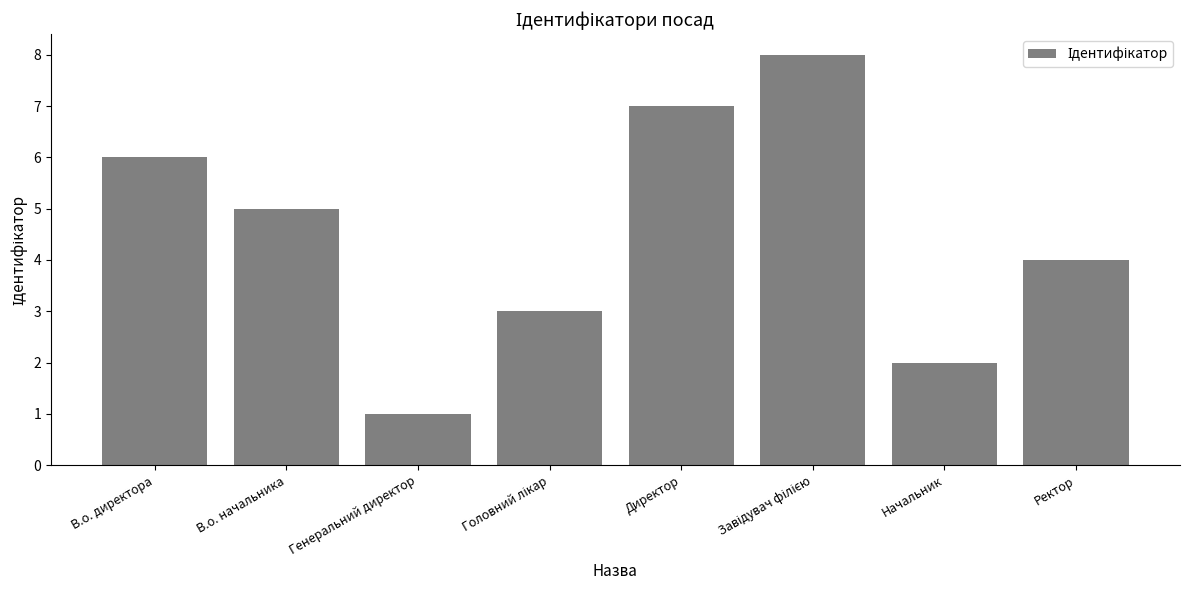

What is the sum of all values?

36